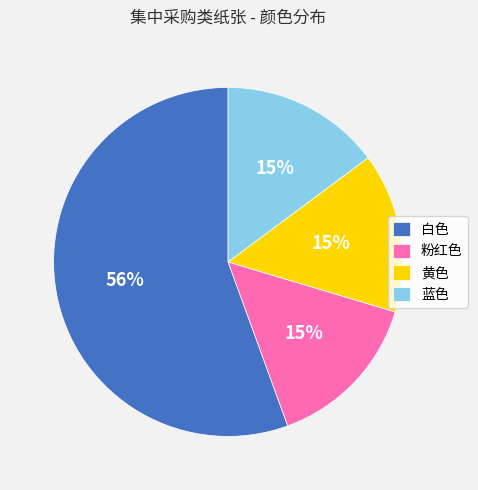

What is the largest slice in the pie chart?

白色